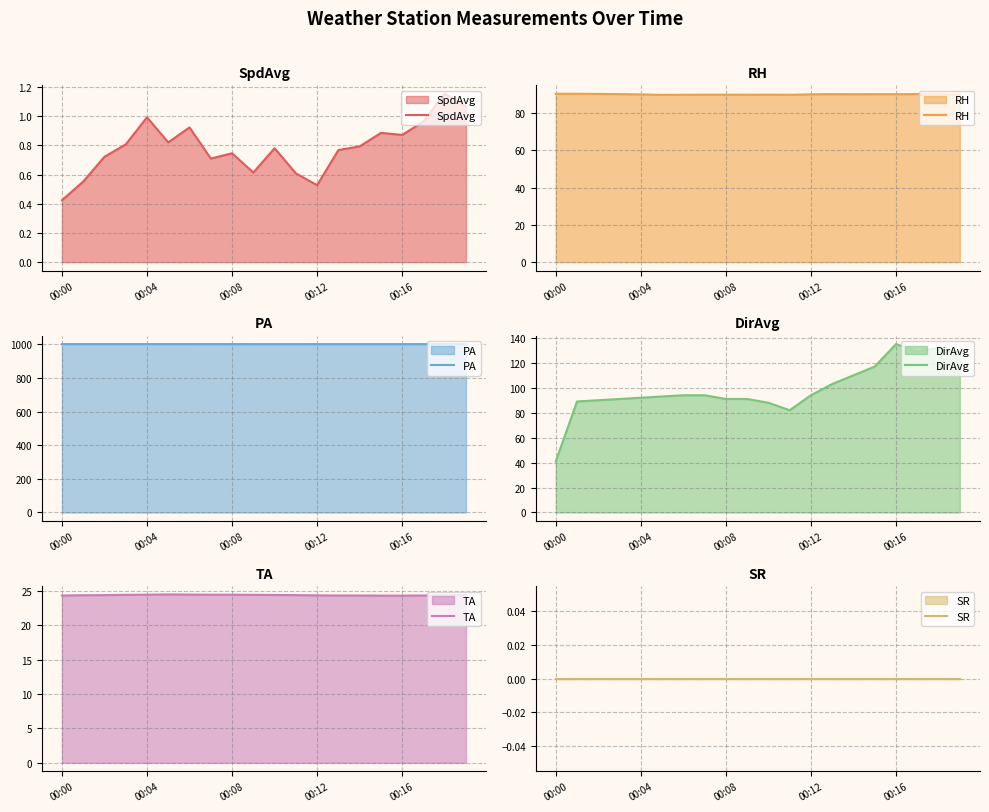

What is the minimum value for RH?

89.8